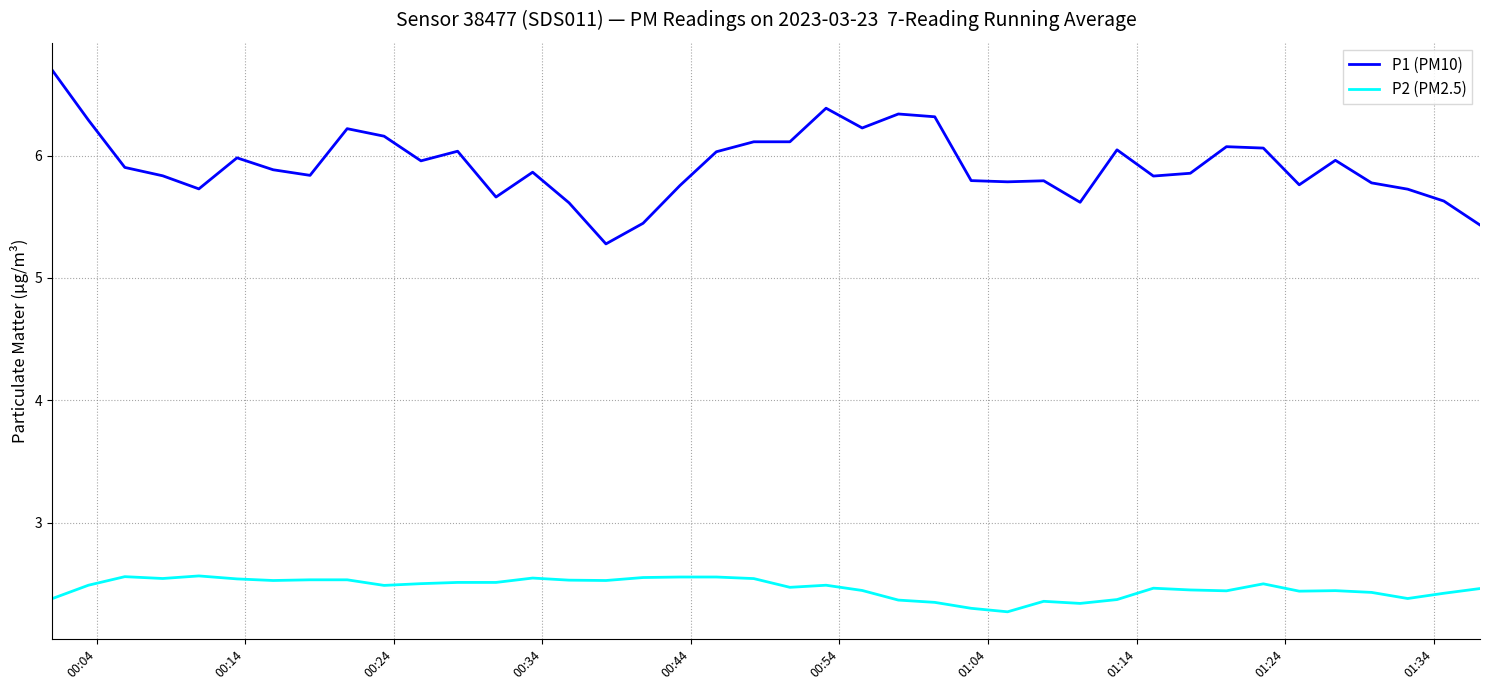

List the series in order of their peak value, highest first.

P1 (PM10), P2 (PM2.5)